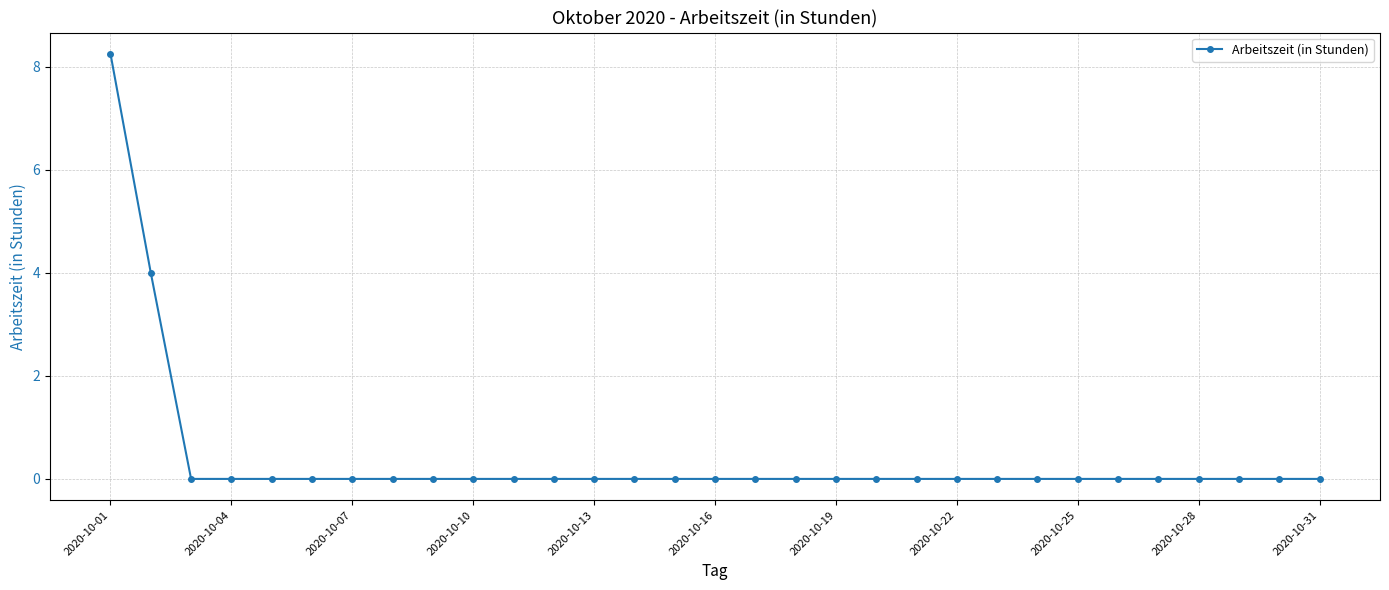

True or false: the data shows 0.0 at 2020-10-13.

True